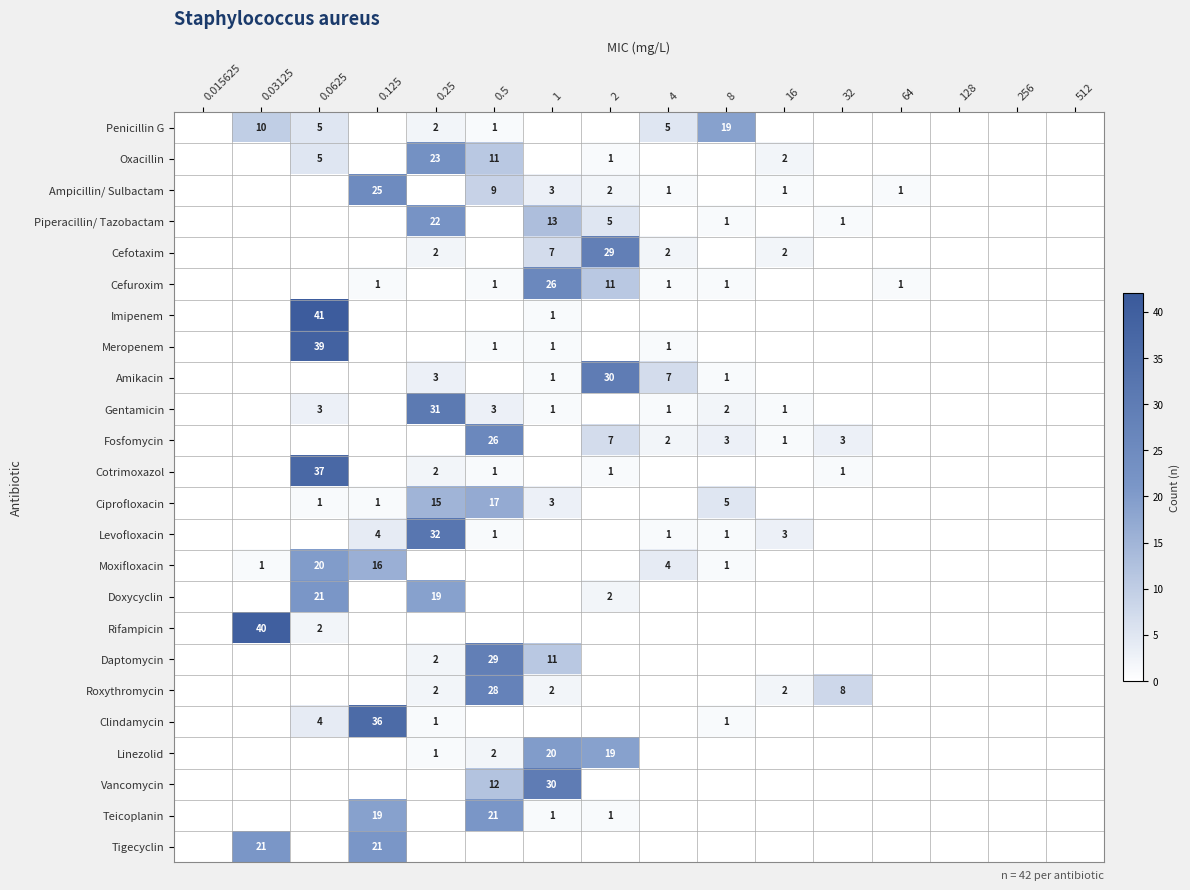

True or false: Cotrimoxazol has a value of 0 at 128.

True